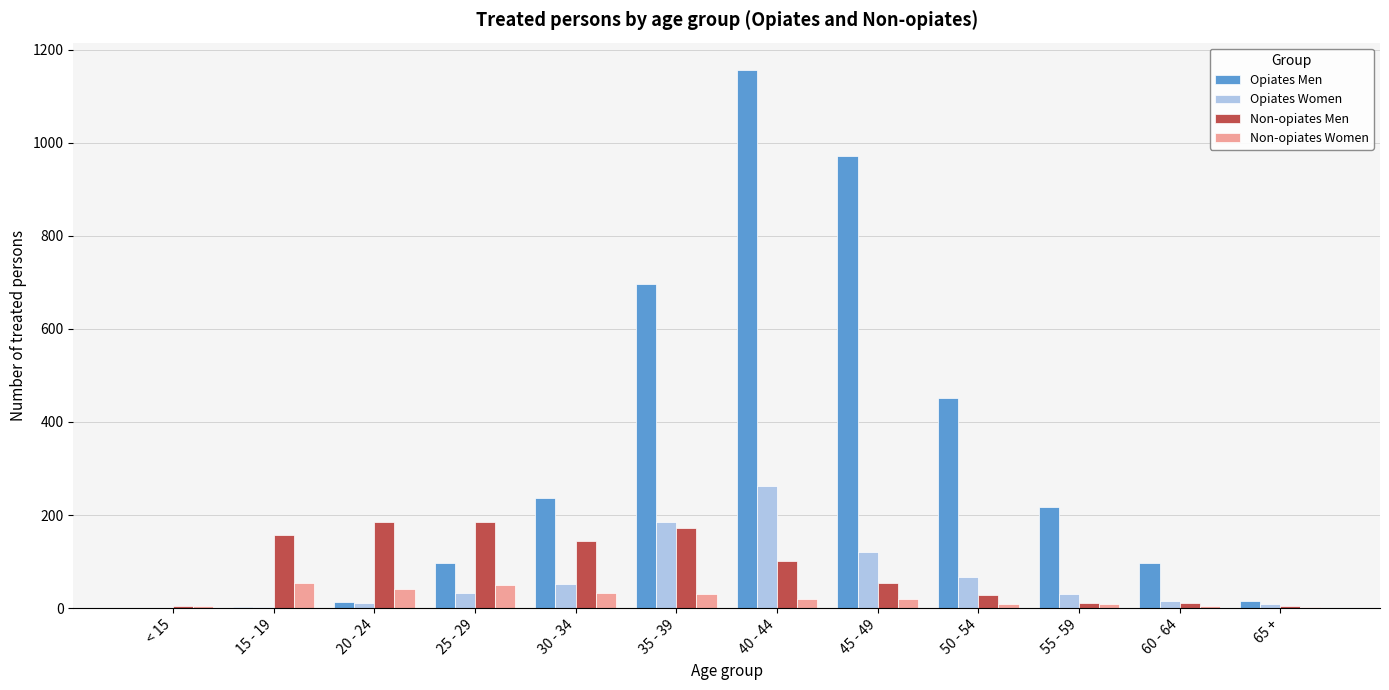

Is it true that Non-opiates Women equals 20 at 45 - 49?

True